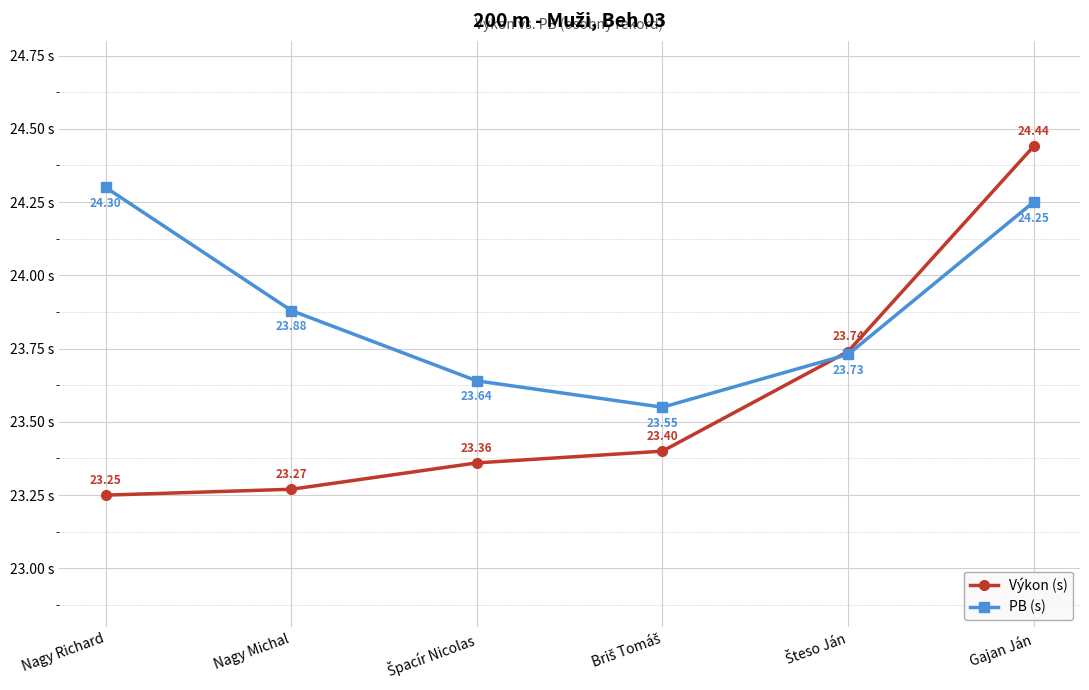

What is the average value of the PB (s) series?

23.9